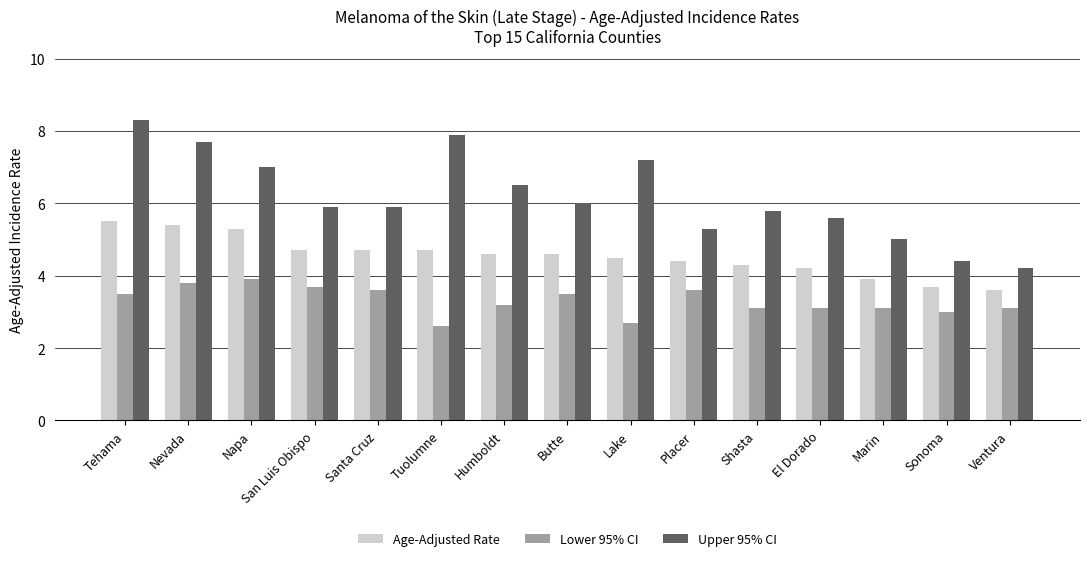

What is the approximate value of Age-Adjusted Rate at Nevada?

5.4